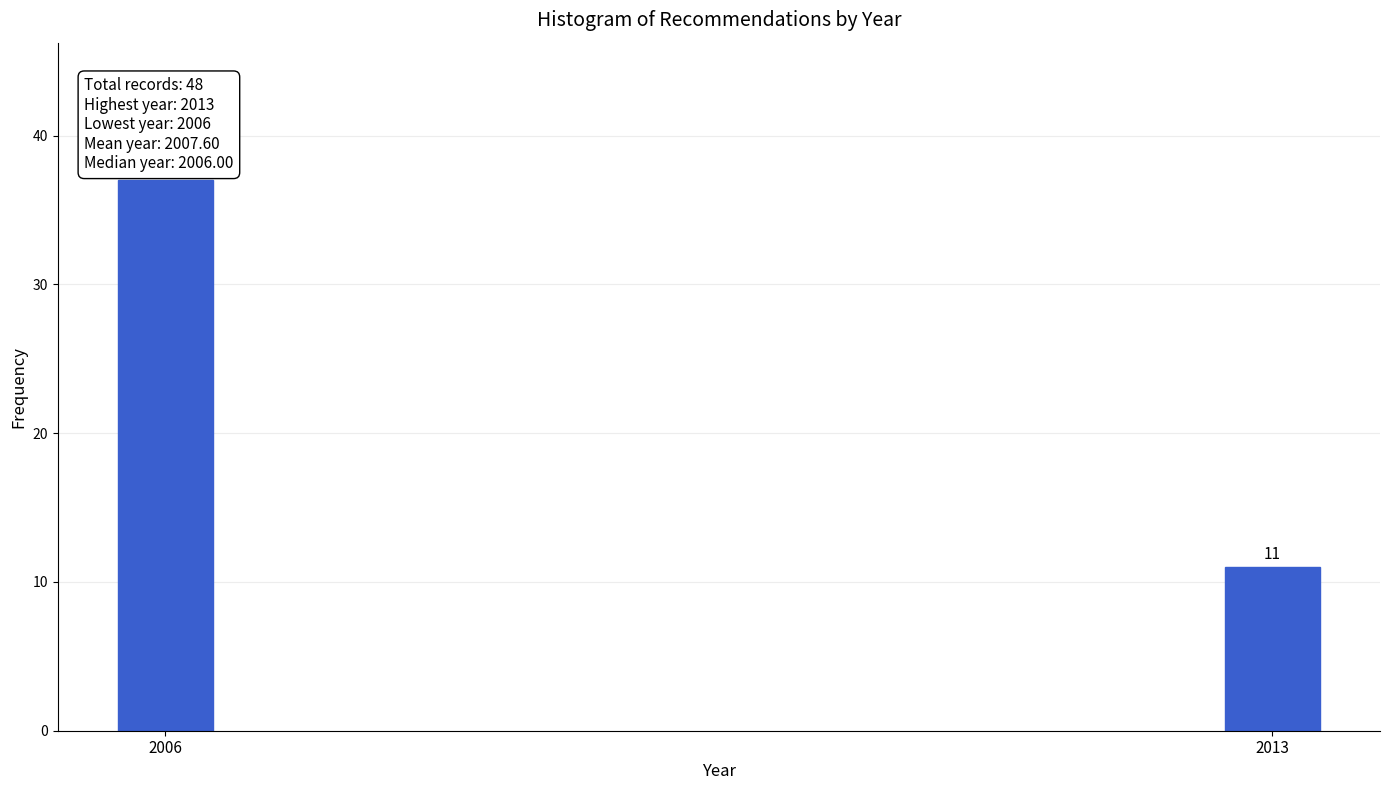

Reading right to left, list all the values displayed in this chart.

11	37